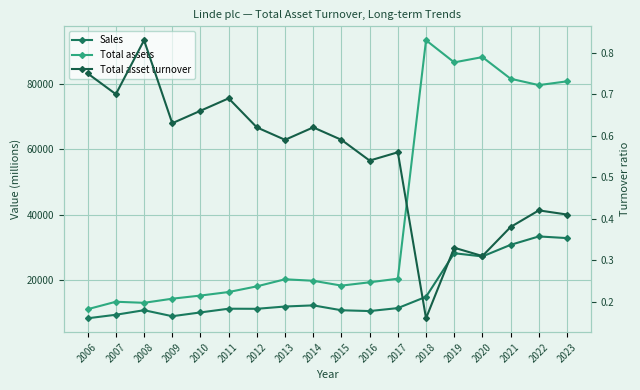

What is the sum of the Total assets values at 2023 and 2011?

97167.0